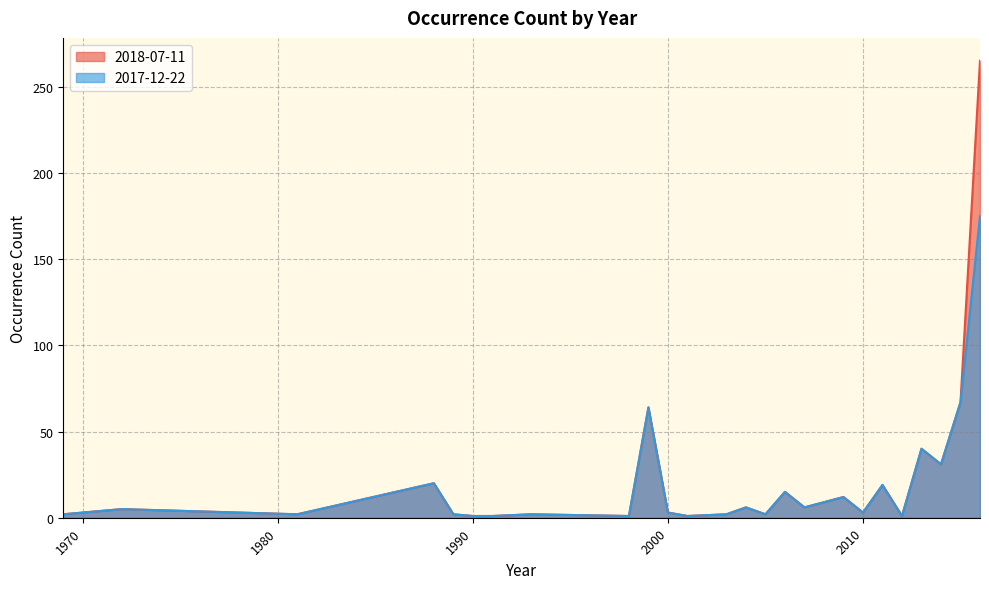

What are all the series names shown in the legend?

2018-07-11, 2017-12-22